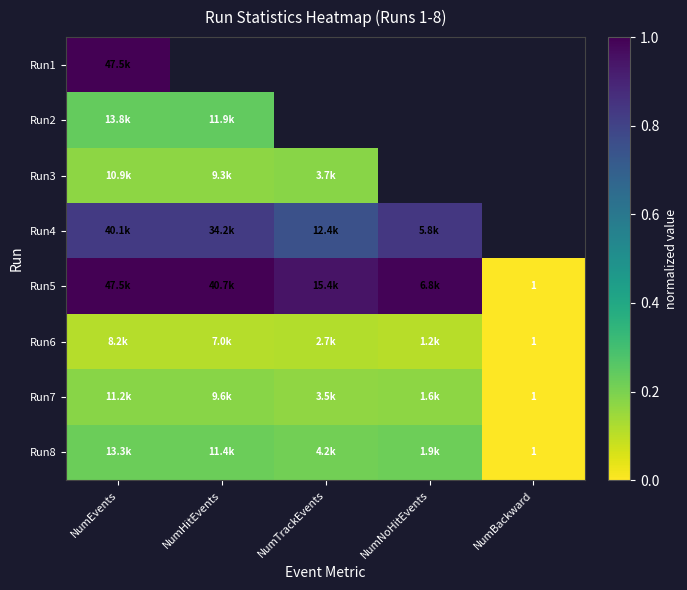

Which has a higher value, NumBackward or NumHitEvents?

NumHitEvents